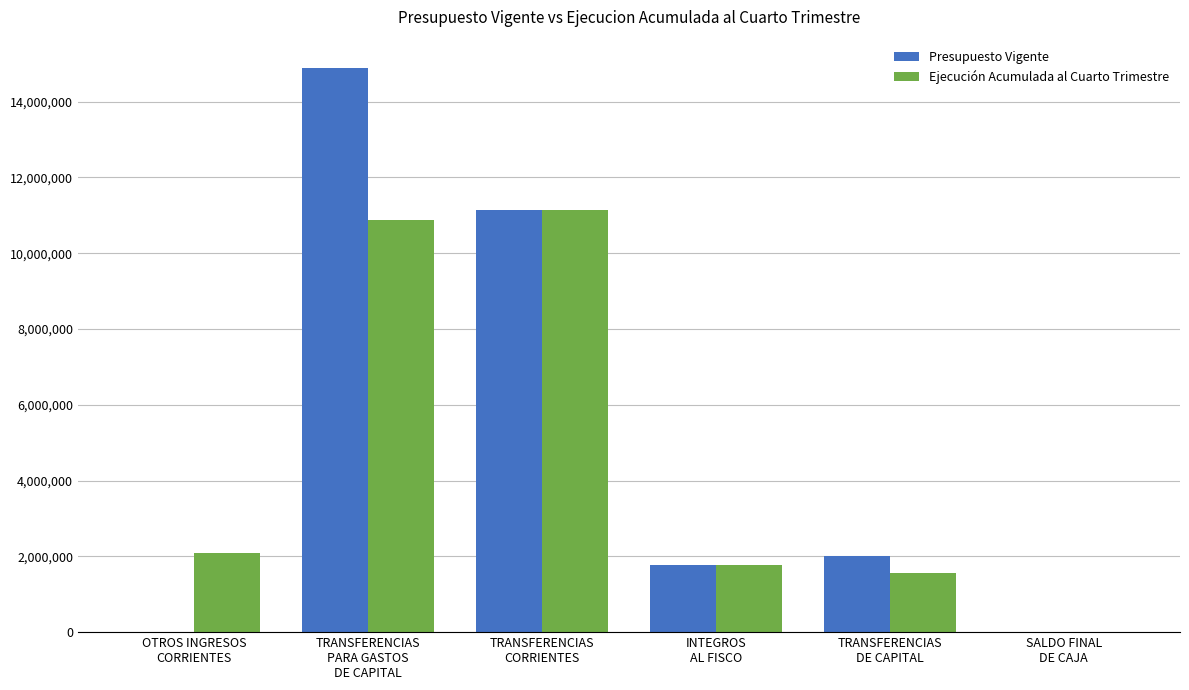

Which label corresponds to the largest value in the chart?

TRANSFERENCIAS
PARA GASTOS
DE CAPITAL